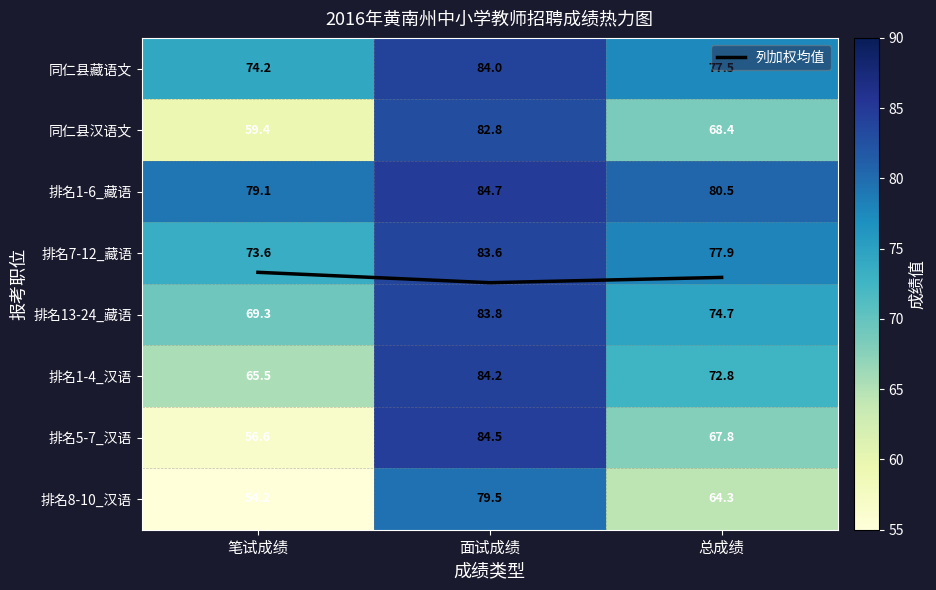

At 面试成绩, list the series in order from largest to smallest.

排名1-6_藏语, 排名5-7_汉语, 排名1-4_汉语, 同仁县藏语文, 排名13-24_藏语, 排名7-12_藏语, 同仁县汉语文, 排名8-10_汉语, 列加权均值